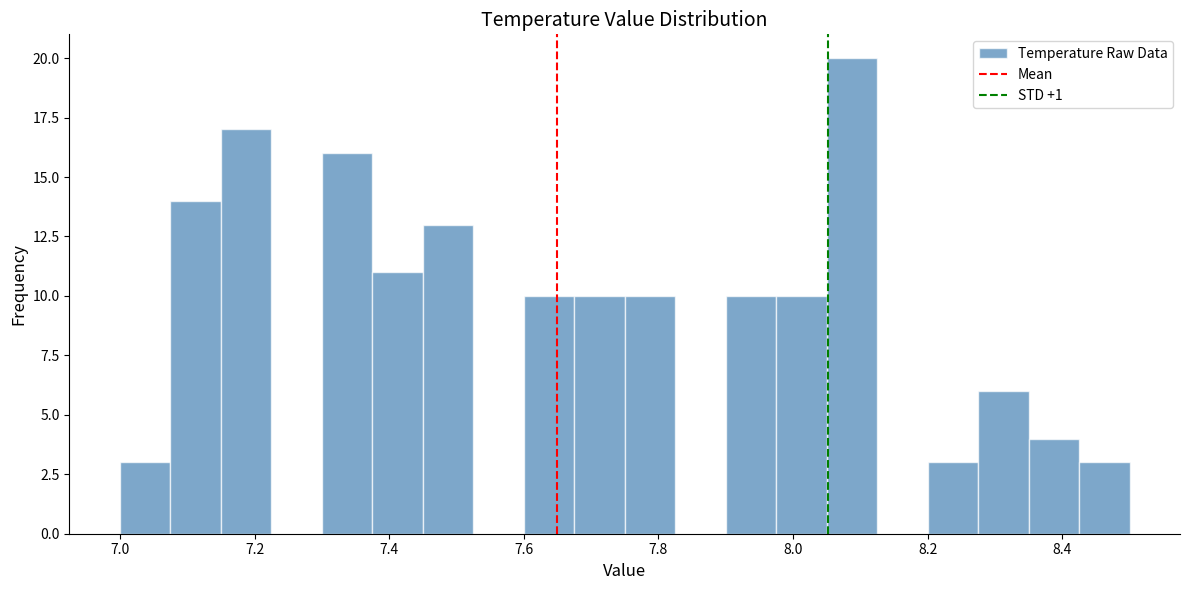

Around what value on the x-axis is the tallest bar? Give the approximate position of its centre, as read against the axis.

8.08